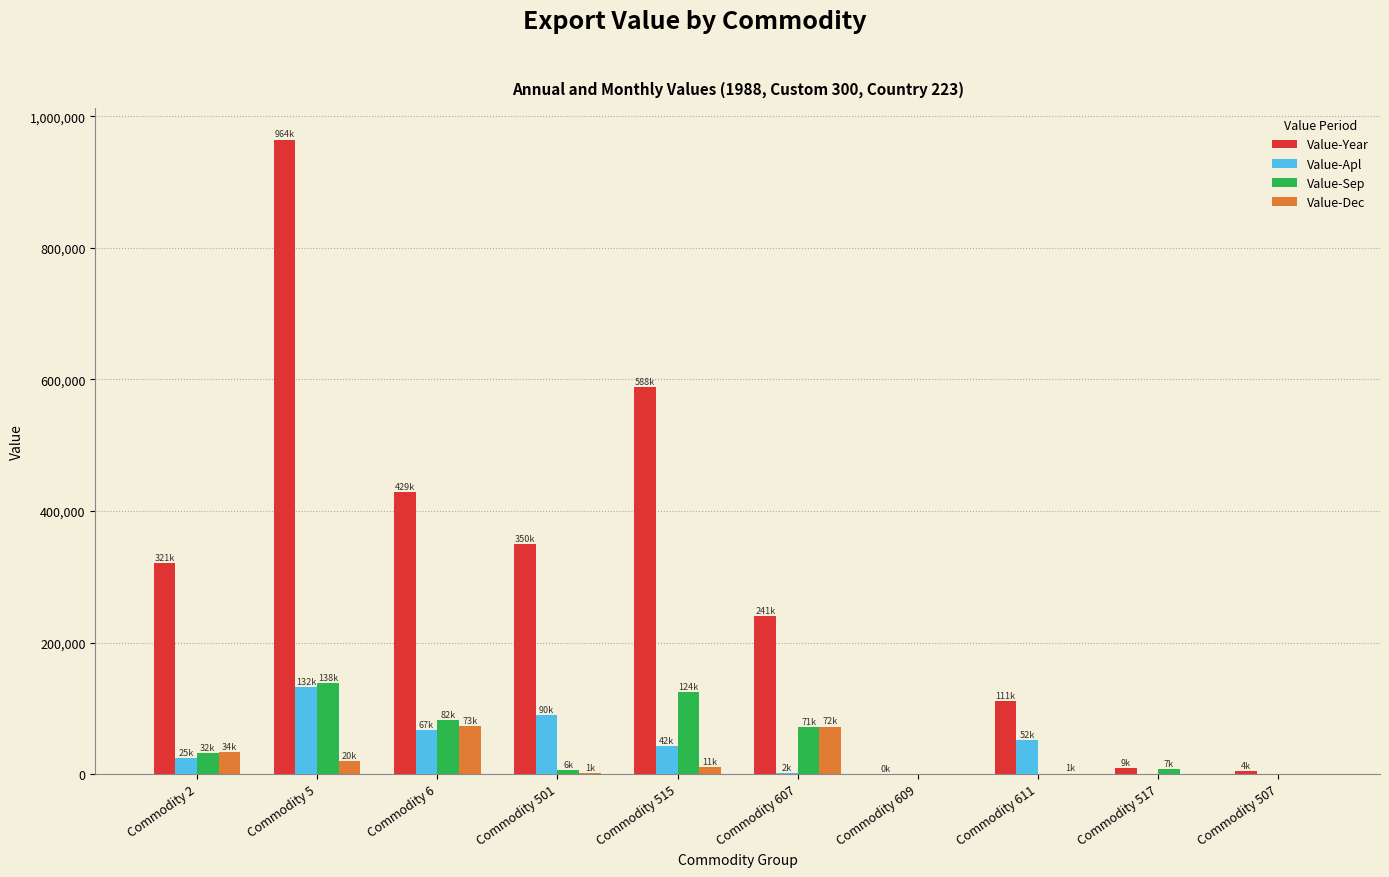

What is the sum of the Value-Sep values at Commodity 5 and Commodity 609?

138333